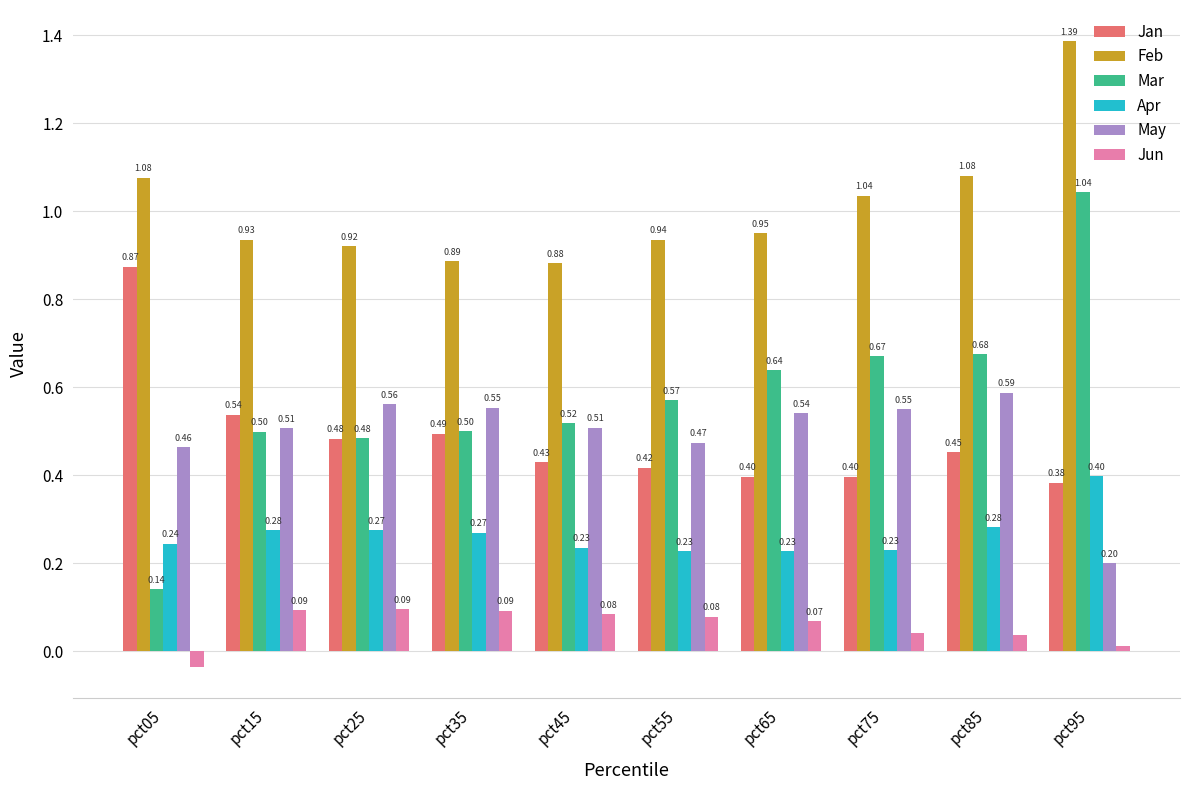

What are all the series names shown in the legend?

Jan, Feb, Mar, Apr, May, Jun